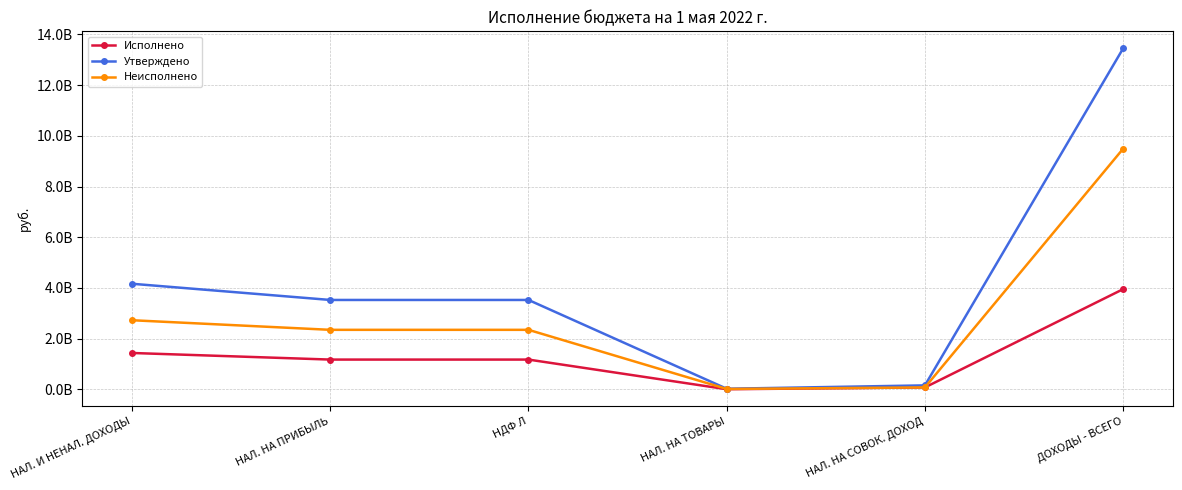

What is the sum of all Исполнено values?

7836180120.4